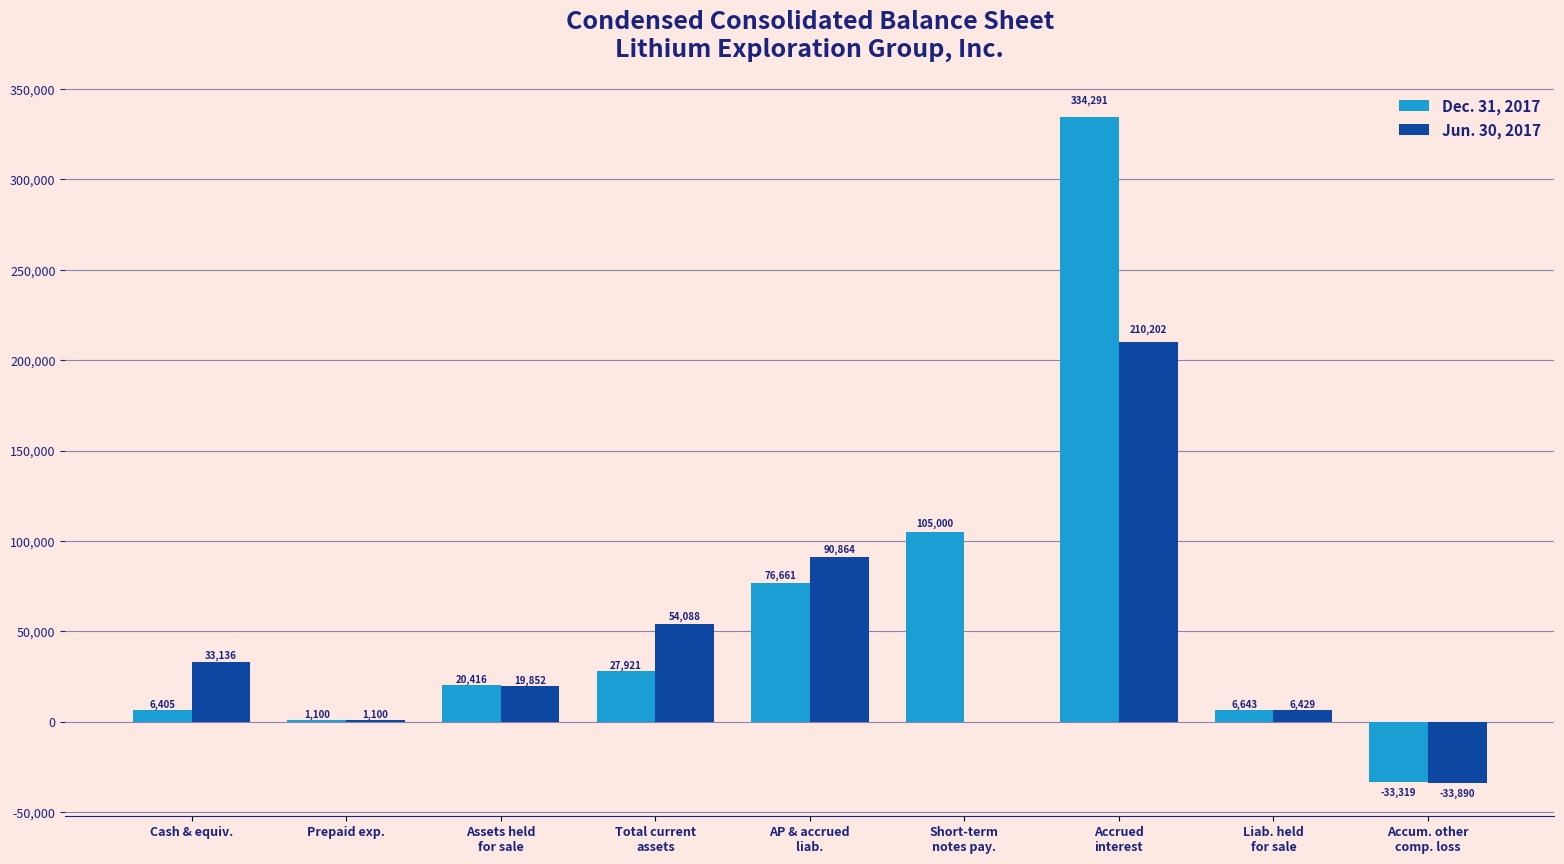

What is the maximum value shown in the chart?

334291